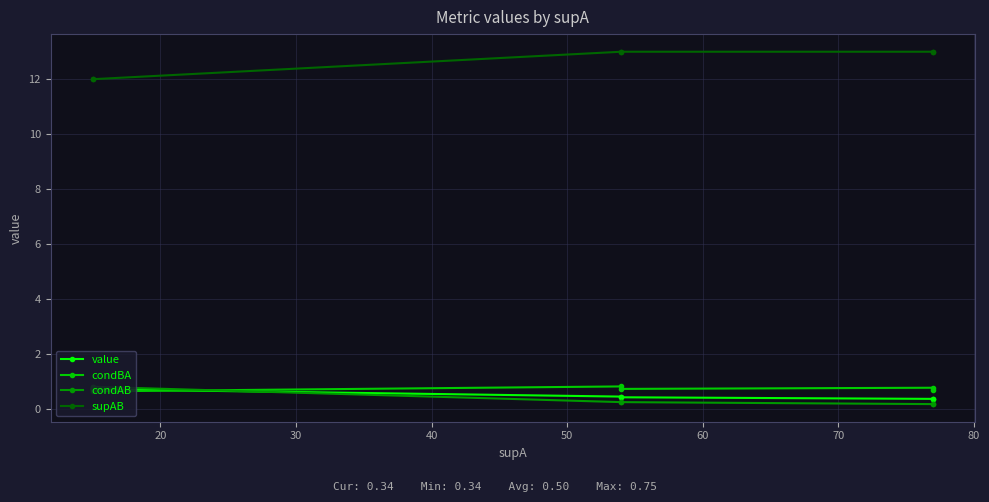

What is the total value across all series at 30?

14.5